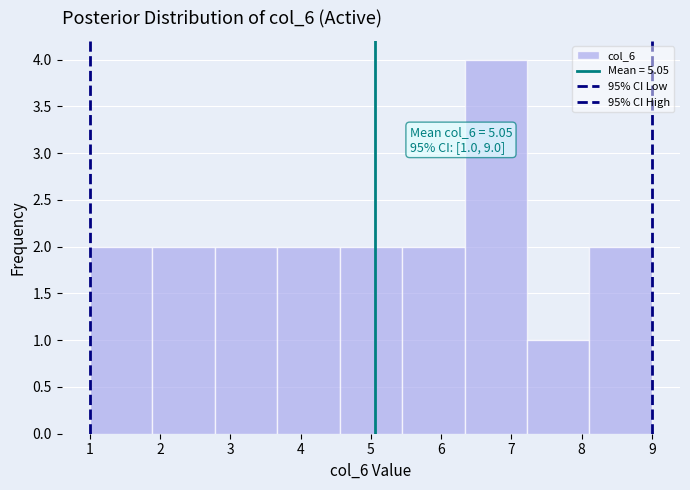

Which range on the x-axis has the tallest bar?

6.3 to 7.2